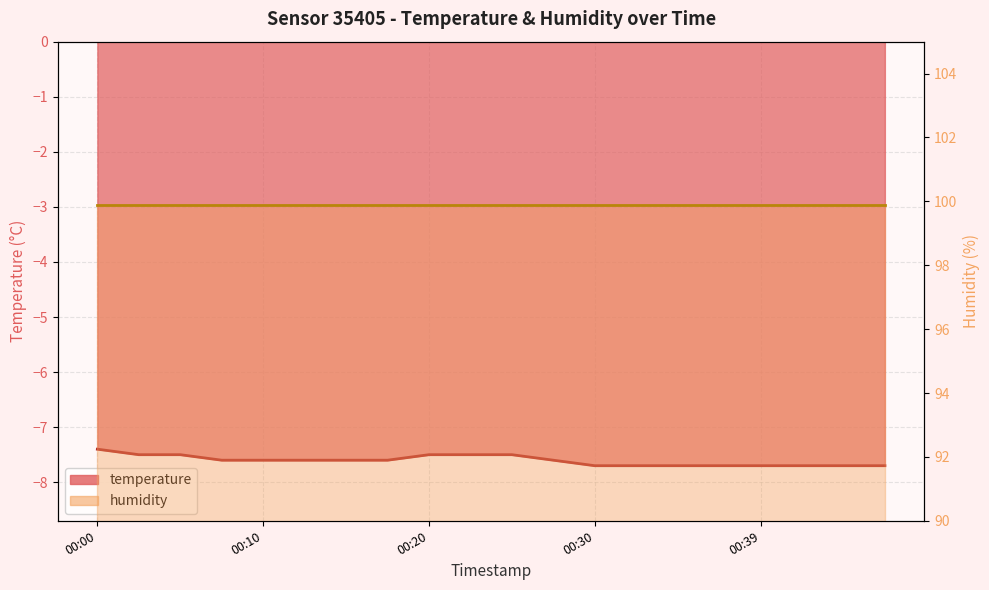

Is it true that the value at 00:10 is -9.9?

False